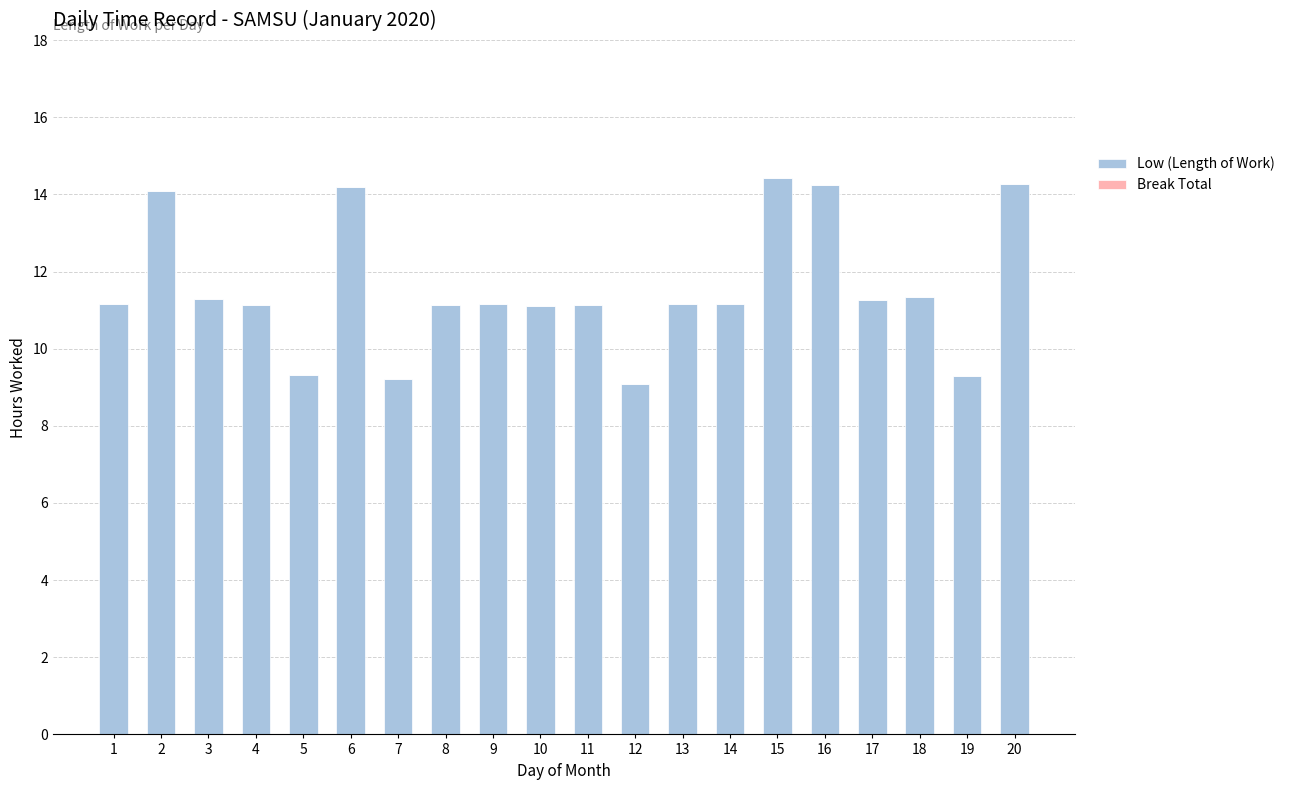

The value at 4 is 4.9. True or false?

False